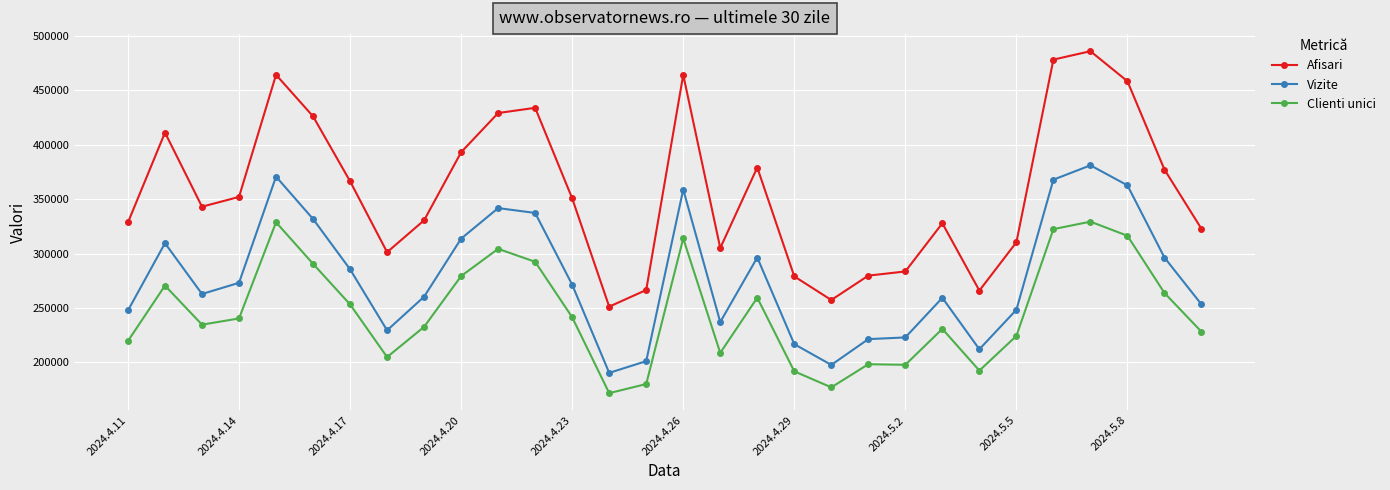

In Afisari, how many points are higher than both neighbors (excluding endpoints)?

7